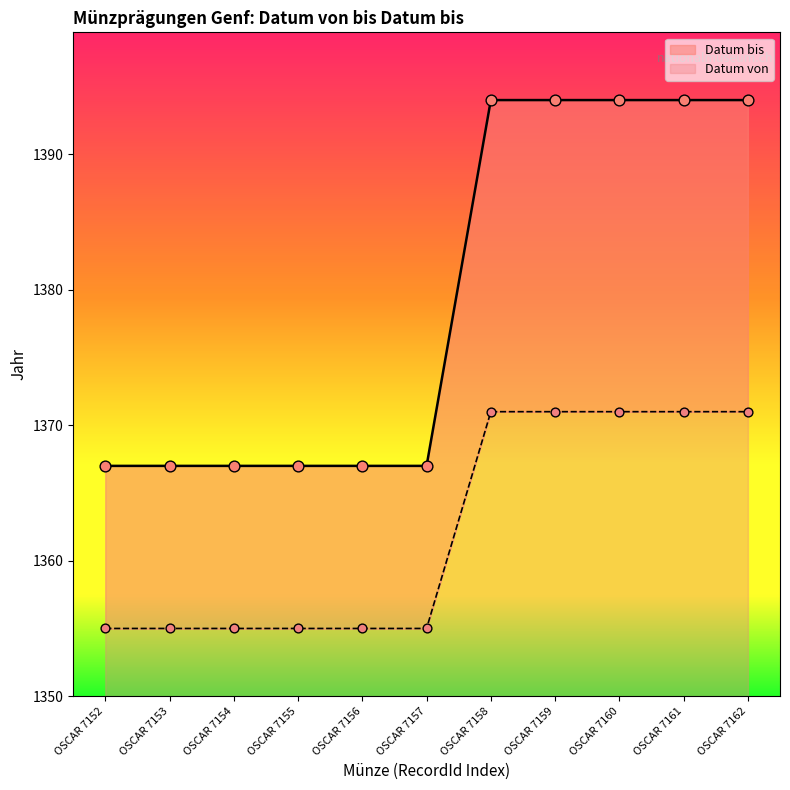

At how many categories does at least one series exceed 1369?

5